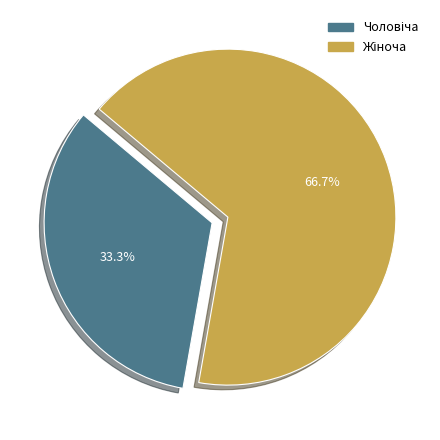

How many slices are in this pie chart?

2